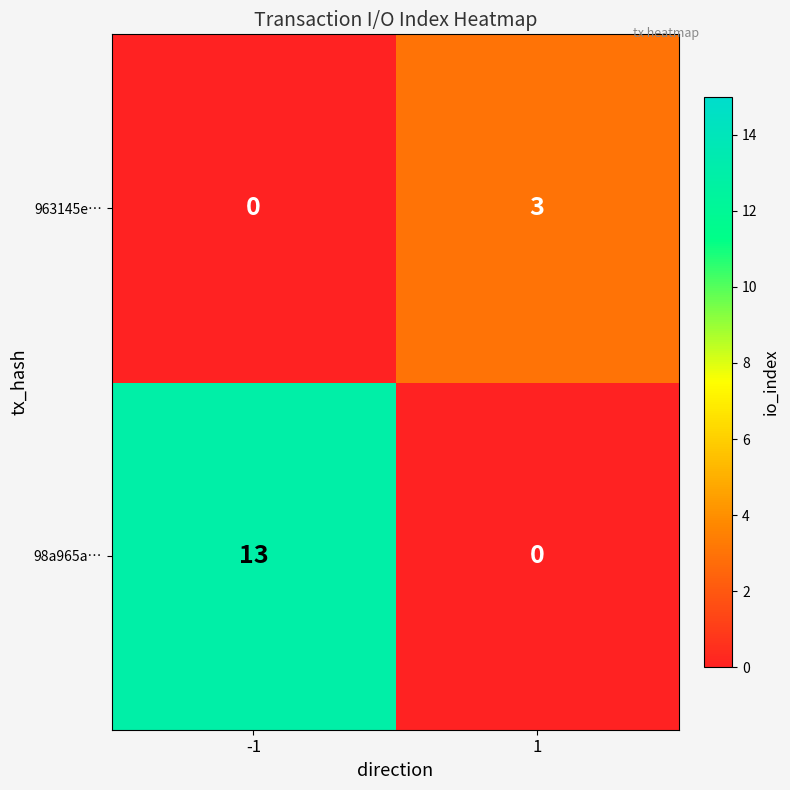

Reading right to left, extract all data points from this chart.

963145e…: 3	0
98a965a…: 0	13